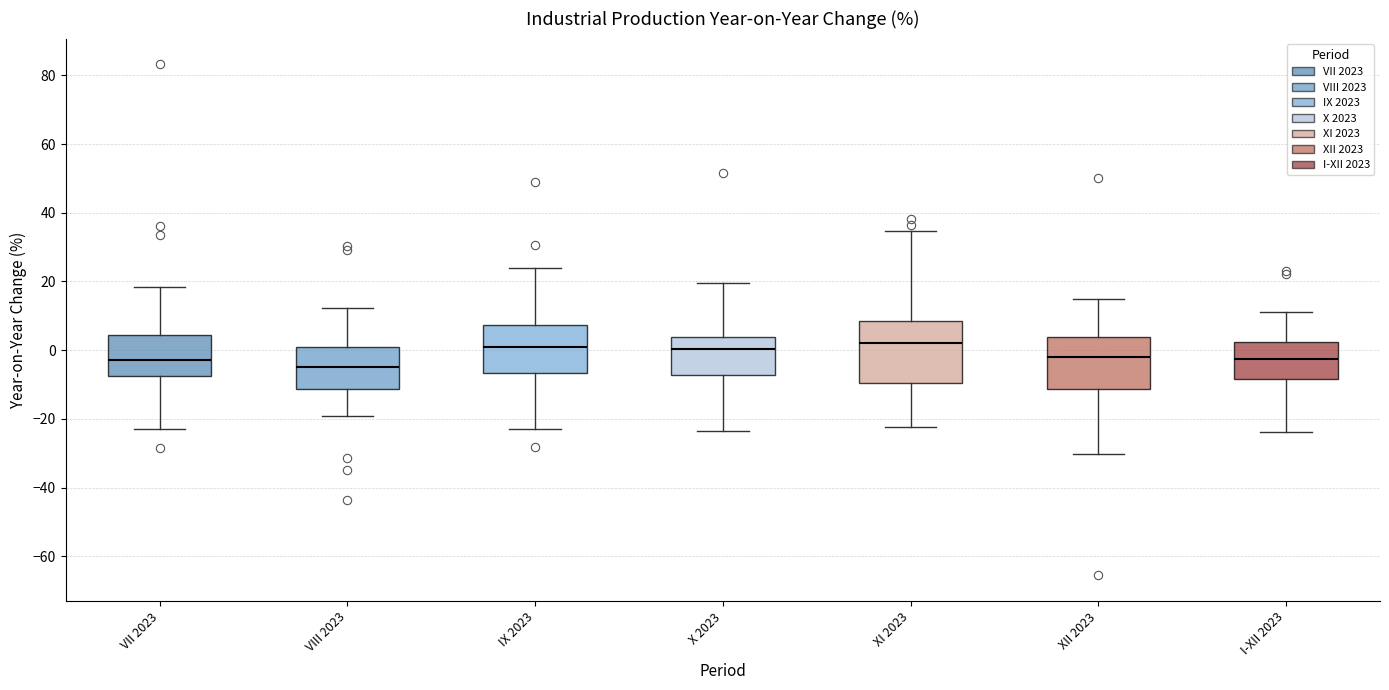

Which box has the lowest median line?

VIII 2023